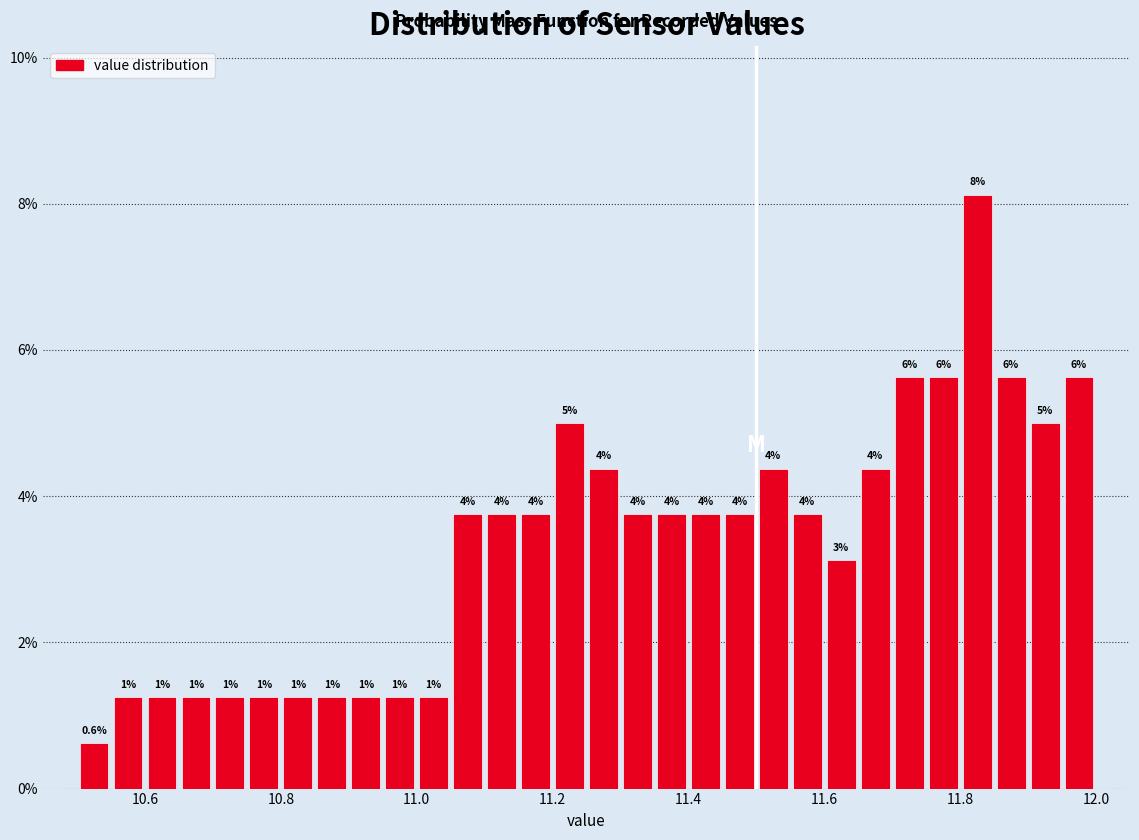

Read against the x-axis, roughly where is the centre of the tallest bar?

11.82